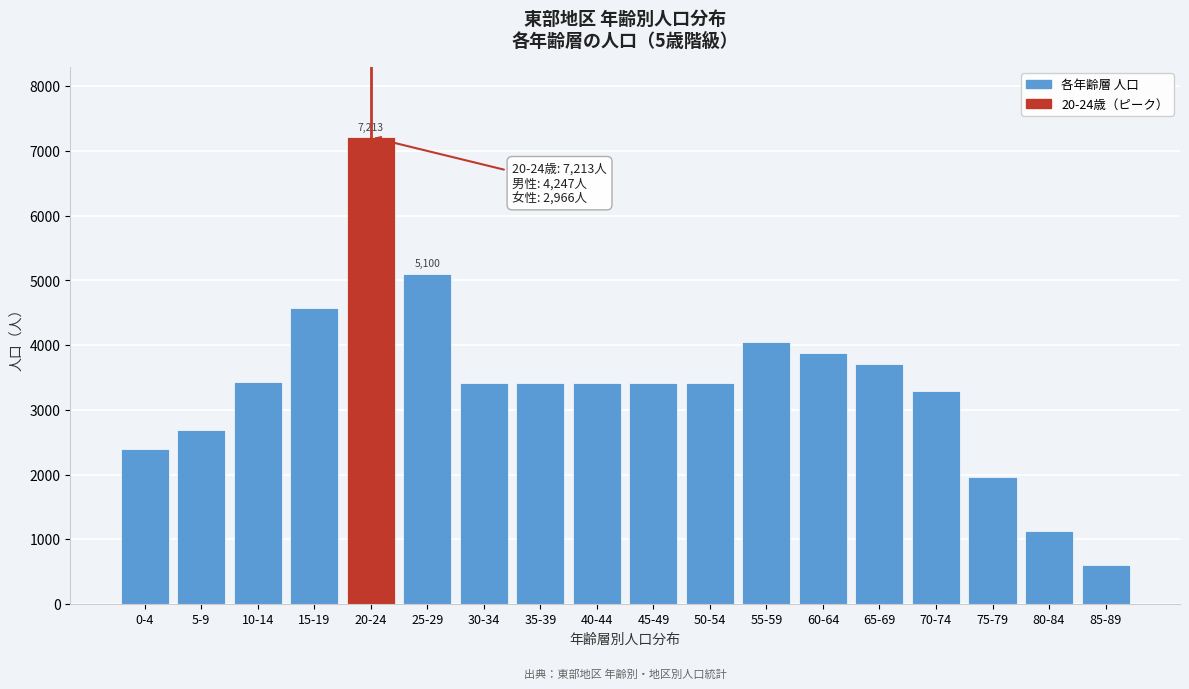

The value at 25-29 is 7642. True or false?

False